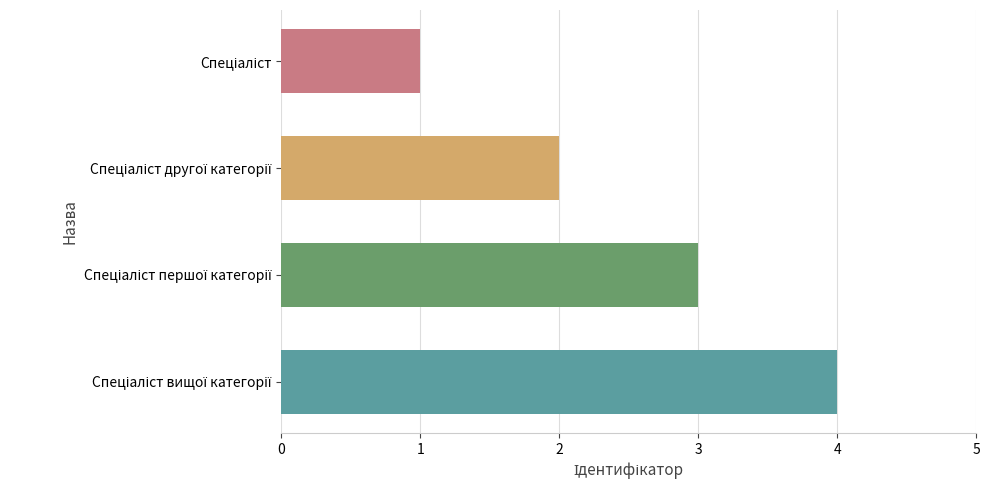

What is the difference between the maximum and minimum values?

3